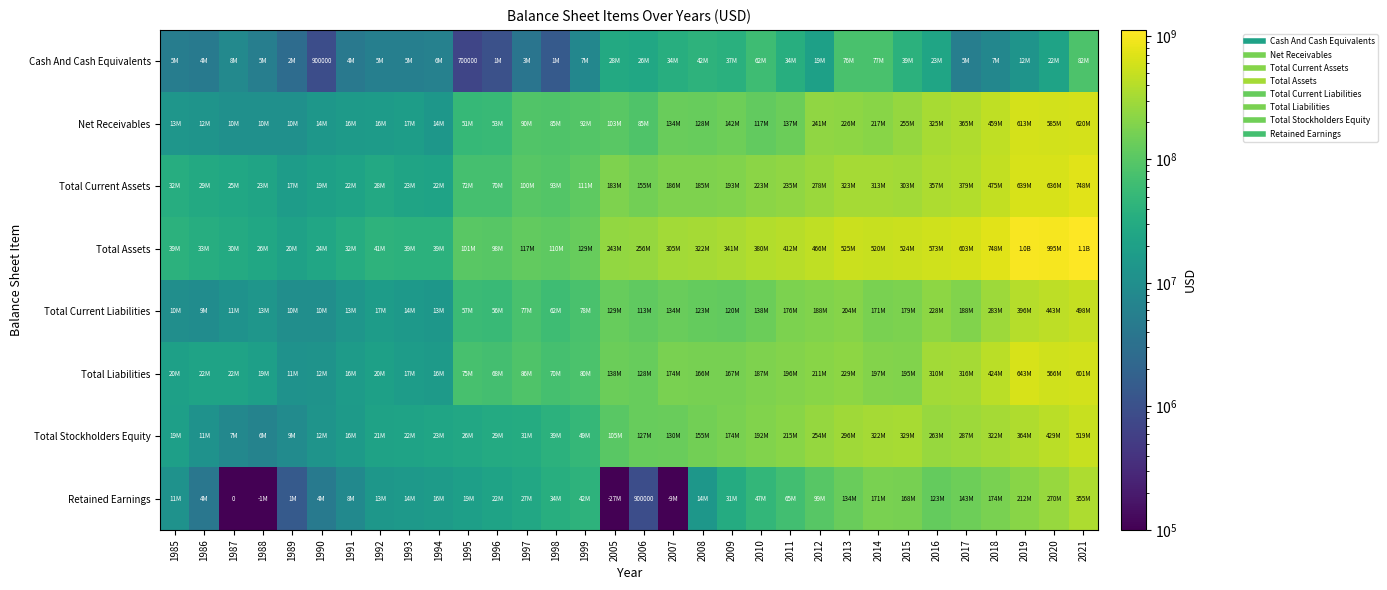

What is the average value of the Total Liabilities series?

169286031